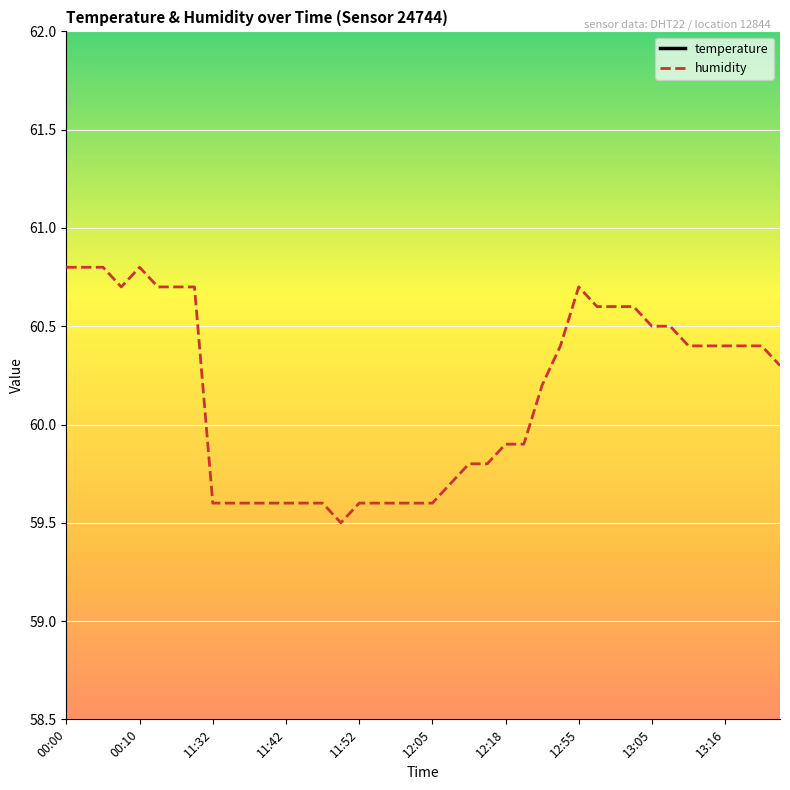

Reading left to right, transcribe all the data shown in this chart.

temperature: 21.8	21.7	21.8	21.8	21.8	21.8	21.7	21.8	21.3	21.3	21.4	21.4	21.4	21.4	21.4	21.4	21.4	21.4	21.4	21.4	21.4	21.3	21.4	21.3	21.4	21.4	21.4	21.4	21.4	21.5	21.4	21.4	21.5	21.5	21.5	21.5	21.4	21.5	21.5	21.4
humidity: 60.8	60.8	60.8	60.7	60.8	60.7	60.7	60.7	59.6	59.6	59.6	59.6	59.6	59.6	59.6	59.5	59.6	59.6	59.6	59.6	59.6	59.7	59.8	59.8	59.9	59.9	60.2	60.4	60.7	60.6	60.6	60.6	60.5	60.5	60.4	60.4	60.4	60.4	60.4	60.3